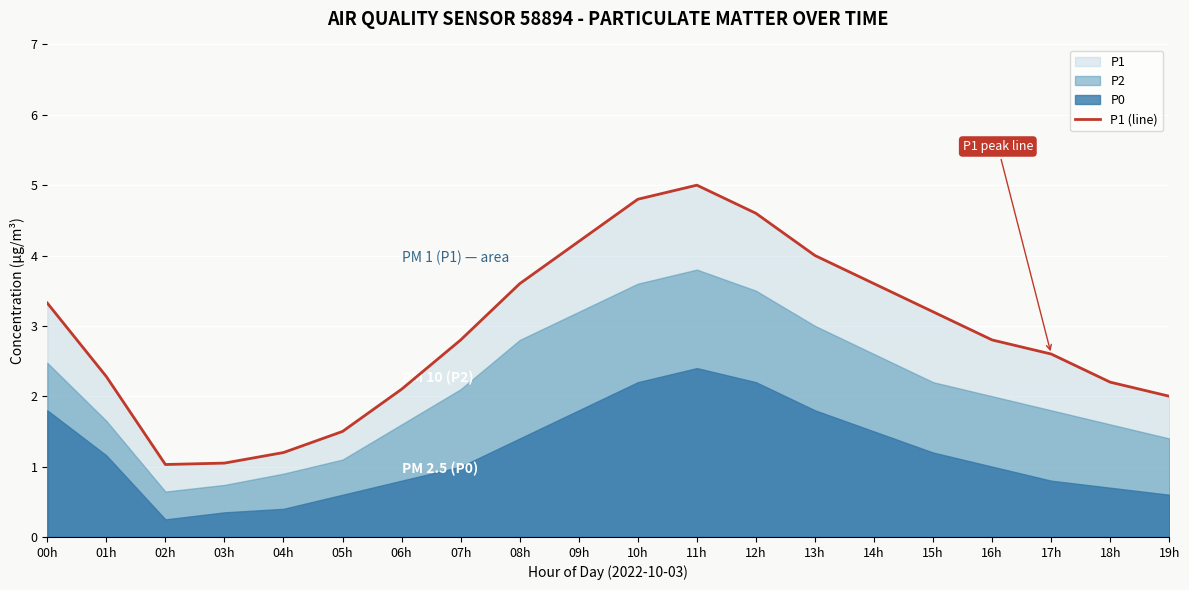

What is the difference between the values at 06h and 02h?

1.1